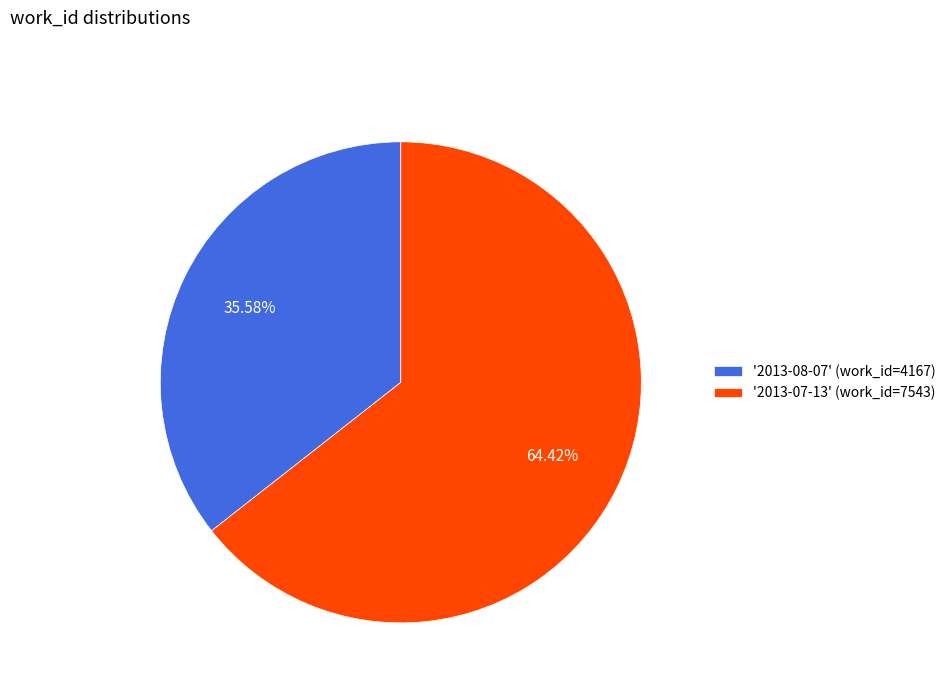

Is there any slice that represents more than half of the pie?

Yes